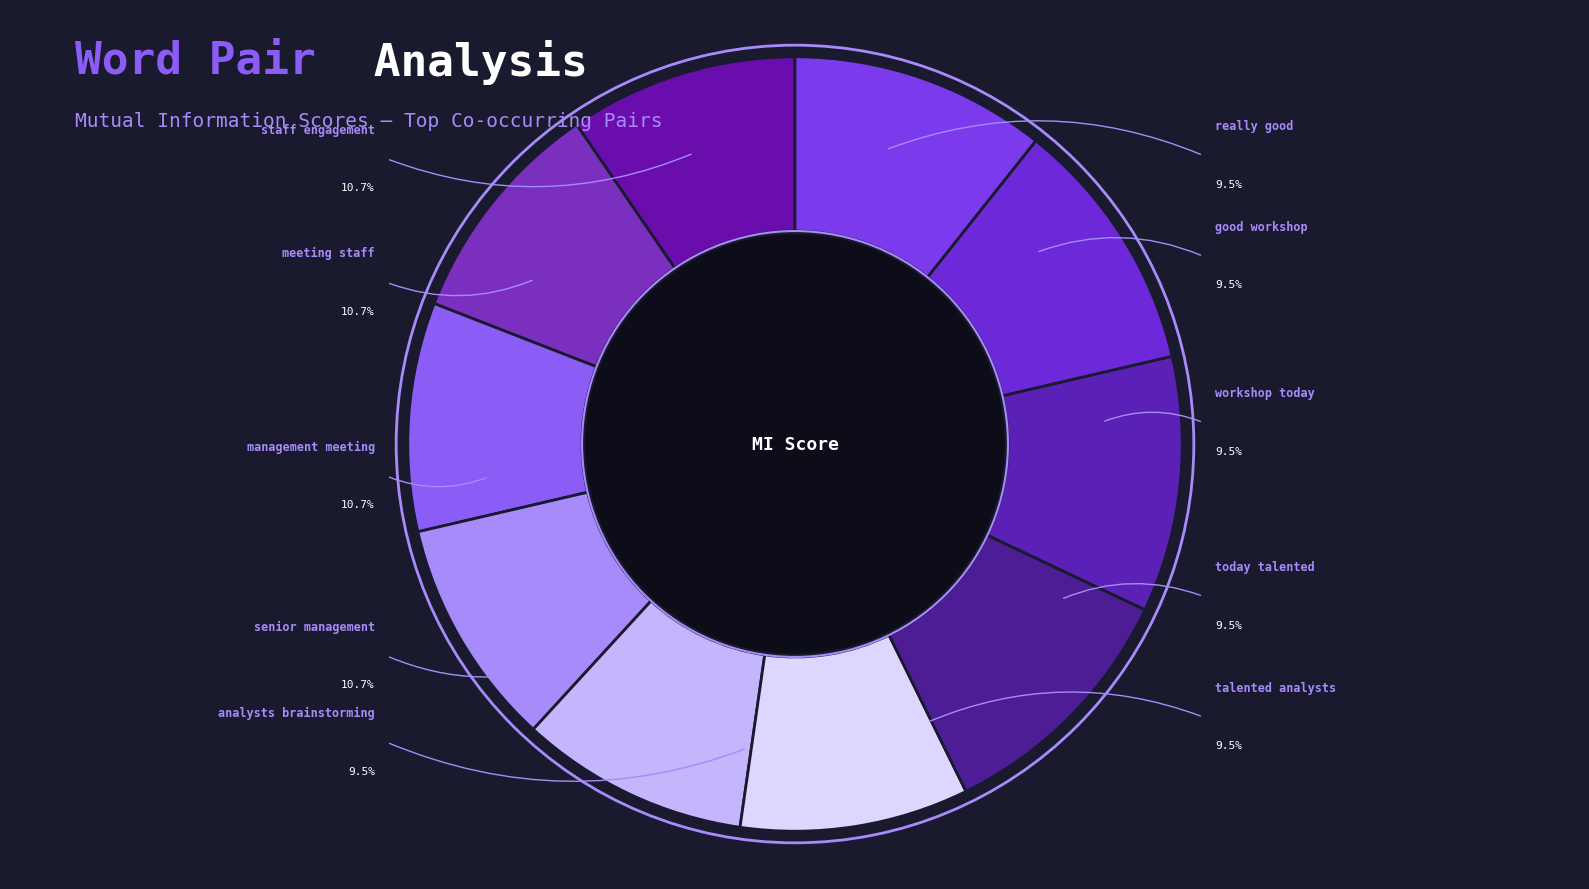

Is there any slice that represents more than half of the pie?

No